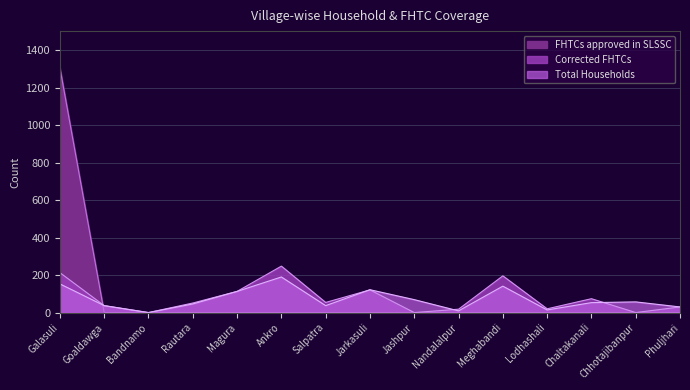

Where is the first local maximum for Total Households?

Ankro